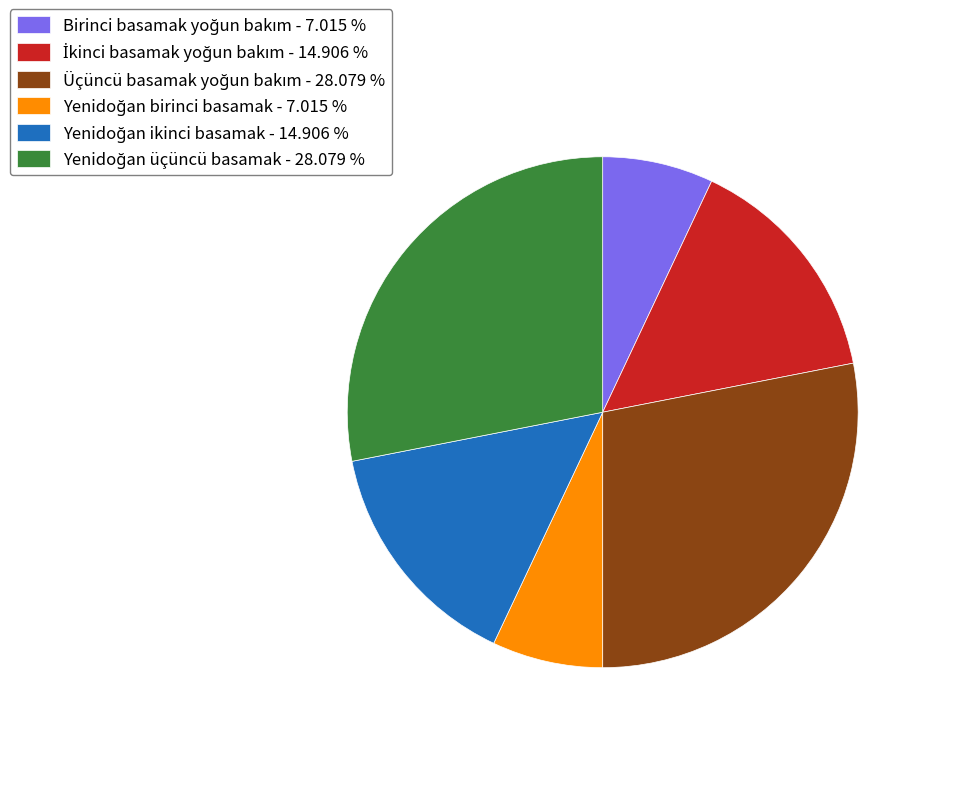

Is there a majority slice in this chart?

No